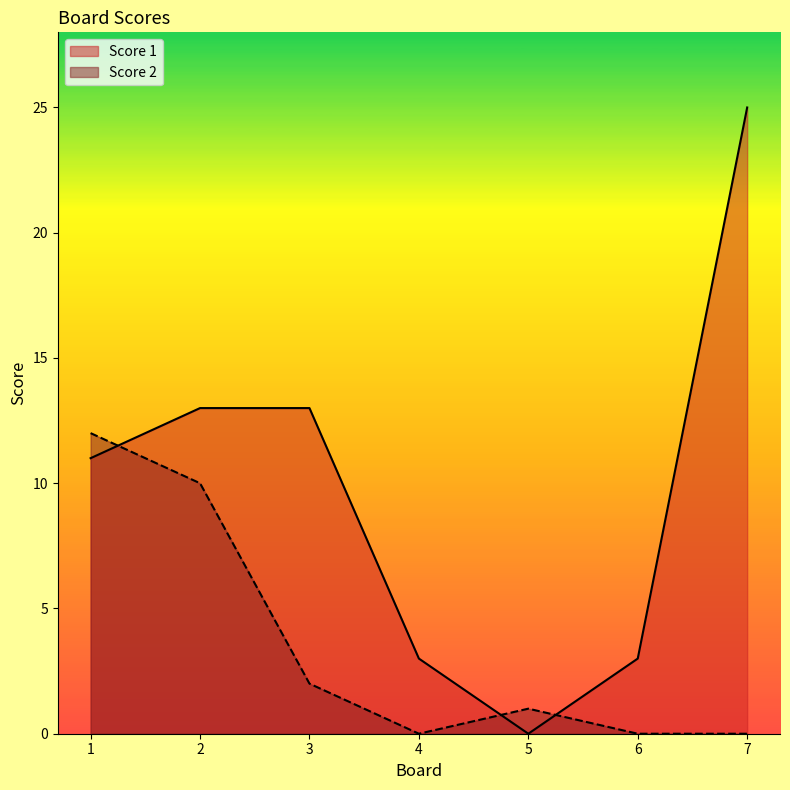

Rank the series at 1 from lowest to highest value.

Score 1, Score 2